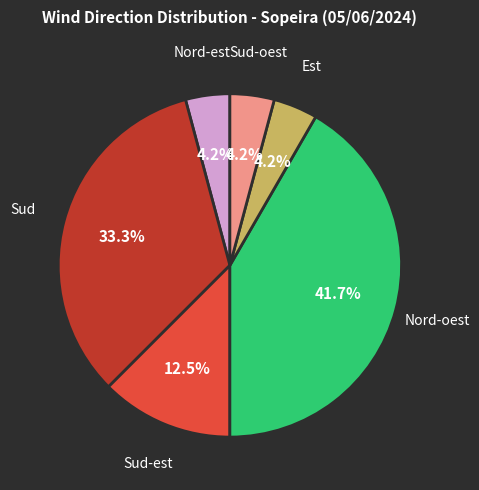

Does any single category account for the majority?

No